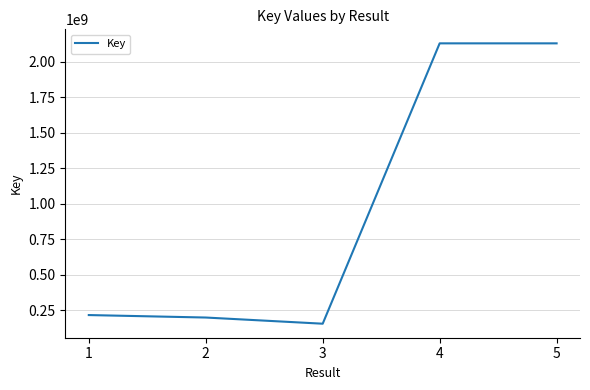

Read the value at 4, to the nearest 10.

2130407130